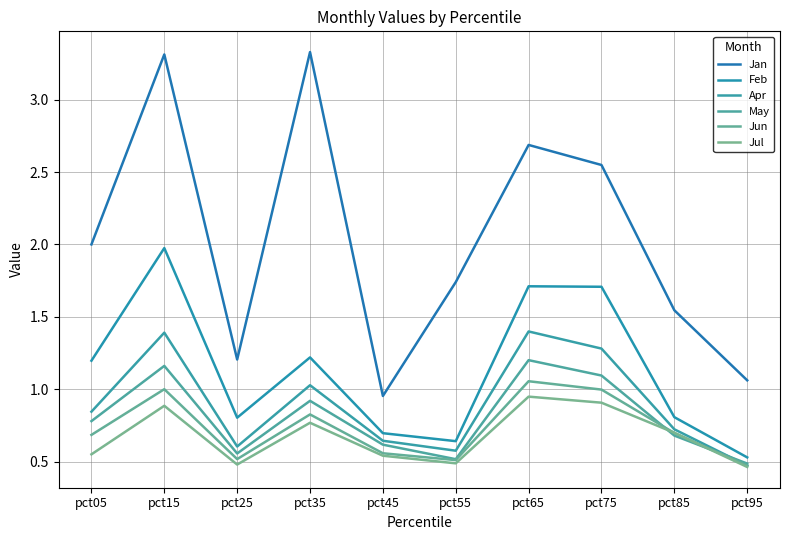

True or false: Jan and May cross at least once.

False